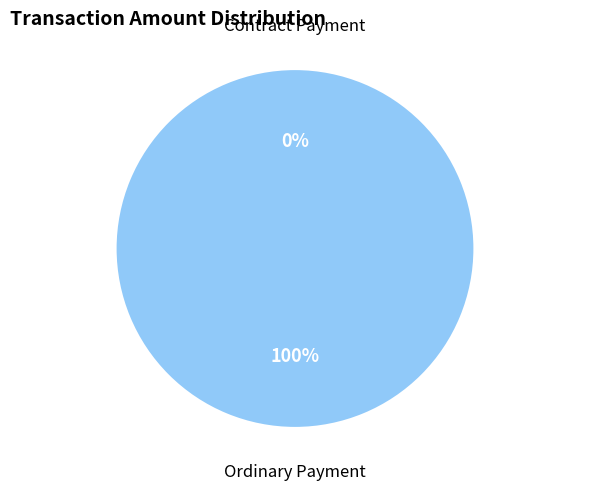

Which category has the smallest portion of the pie?

Contract Payment